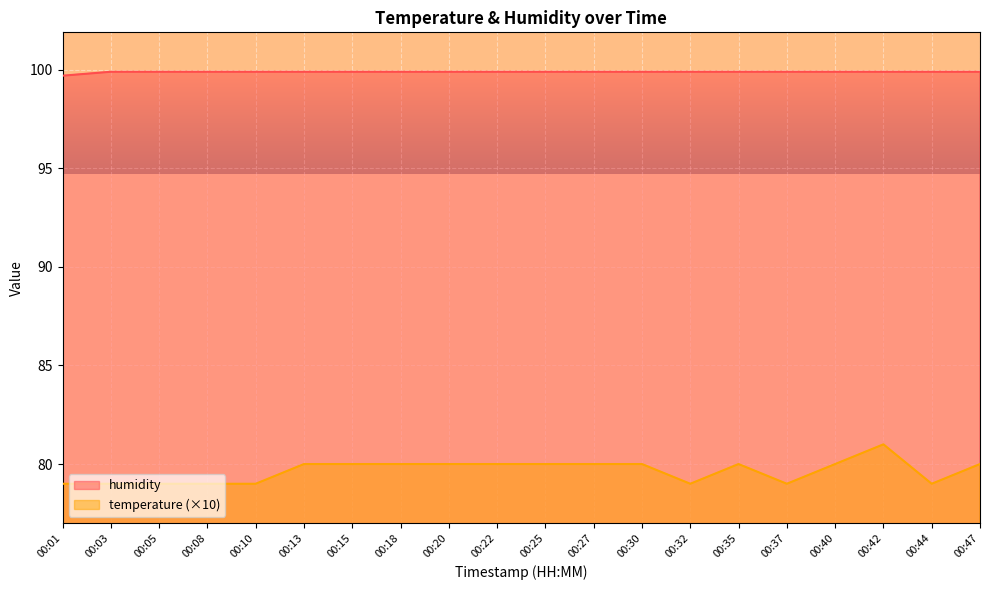

Reading left to right, extract all data points from this chart.

temperature: 79.0	79.0	79.0	79.0	79.0	80.0	80.0	80.0	80.0	80.0	80.0	80.0	80.0	79.0	80.0	79.0	80.0	81.0	79.0	80.0
humidity: 99.7	99.9	99.9	99.9	99.9	99.9	99.9	99.9	99.9	99.9	99.9	99.9	99.9	99.9	99.9	99.9	99.9	99.9	99.9	99.9